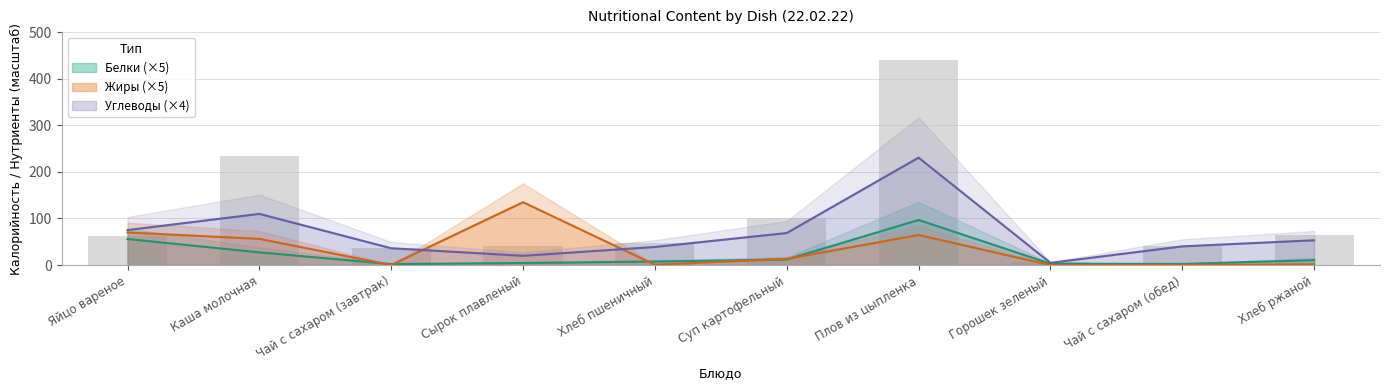

Which label corresponds to the smallest value in the chart?

Горошек зеленый